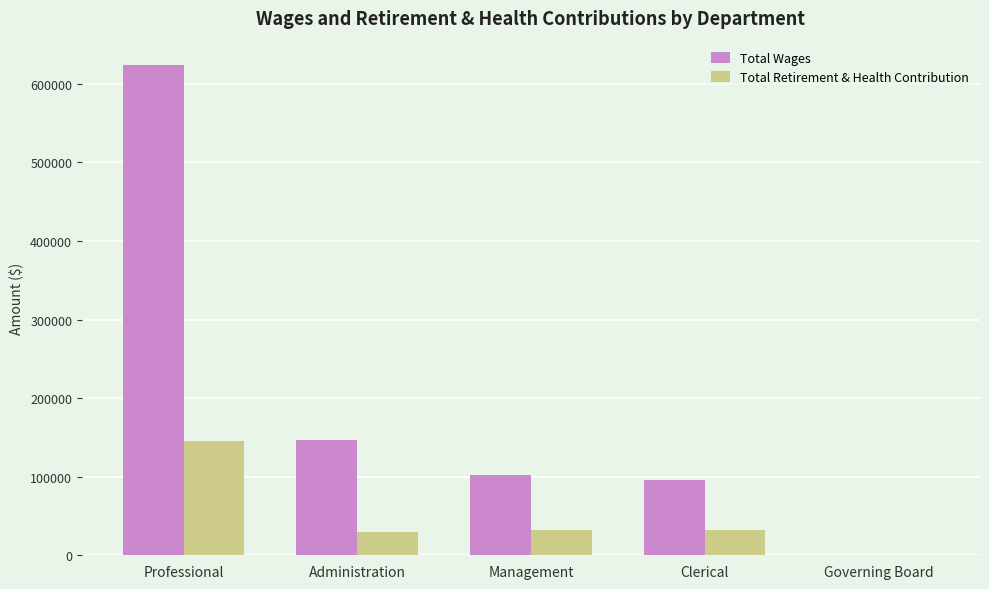

Read the Total Retirement & Health Contribution value at Clerical, to the nearest 10.

32260